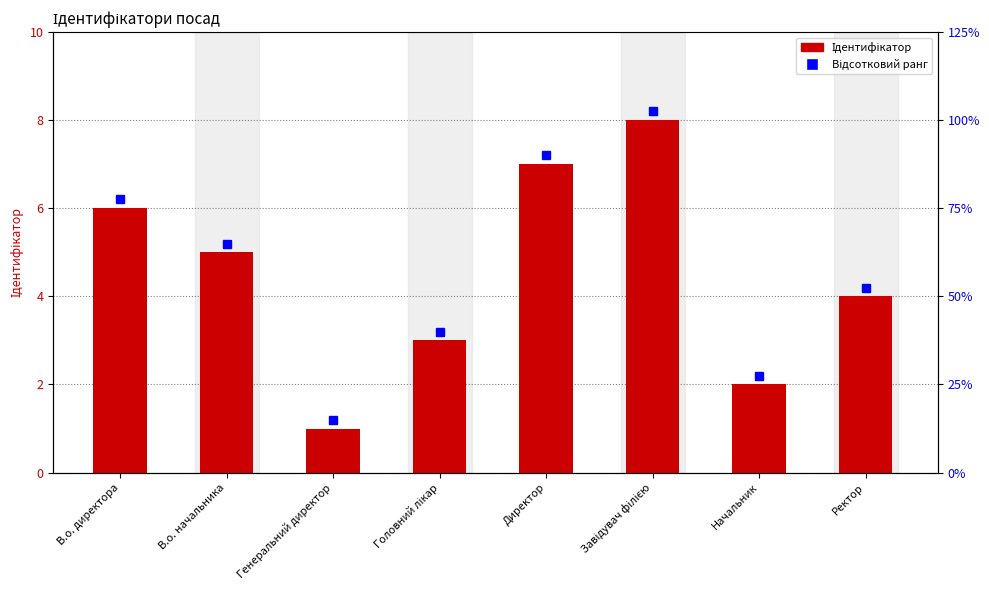

Which label corresponds to the largest value in the chart?

Завідувач філією